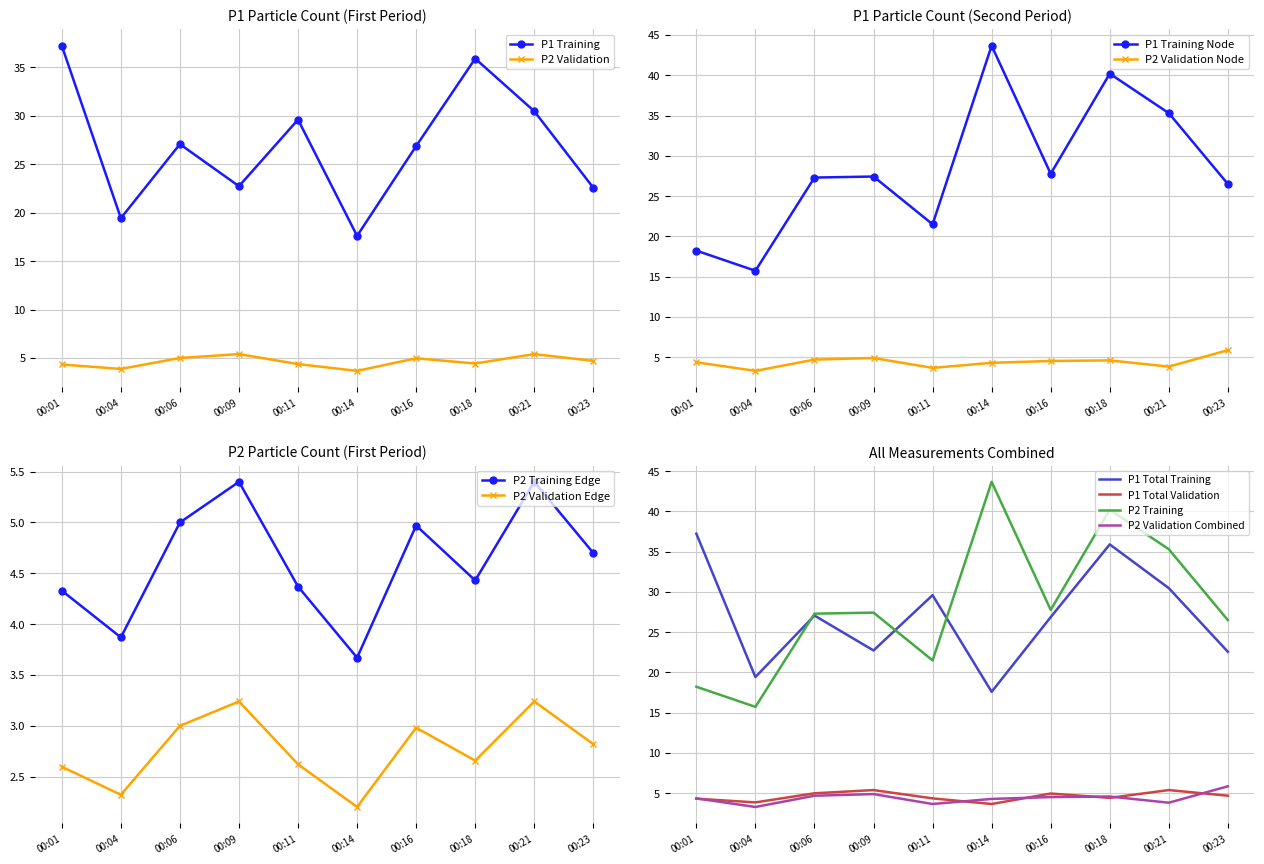

What is the spread (max minus min) of values at 00:11?

25.2